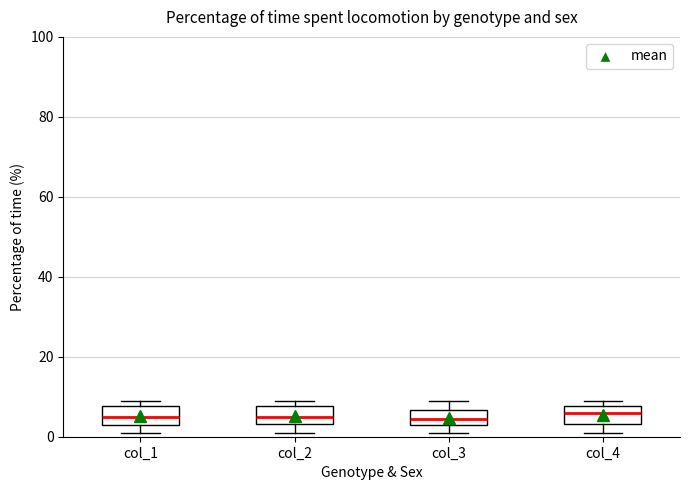

Where is the lower edge of the box for col_4 on the y-axis? The values are not printed on the chart, so give them approximately, as read against the axis.

4